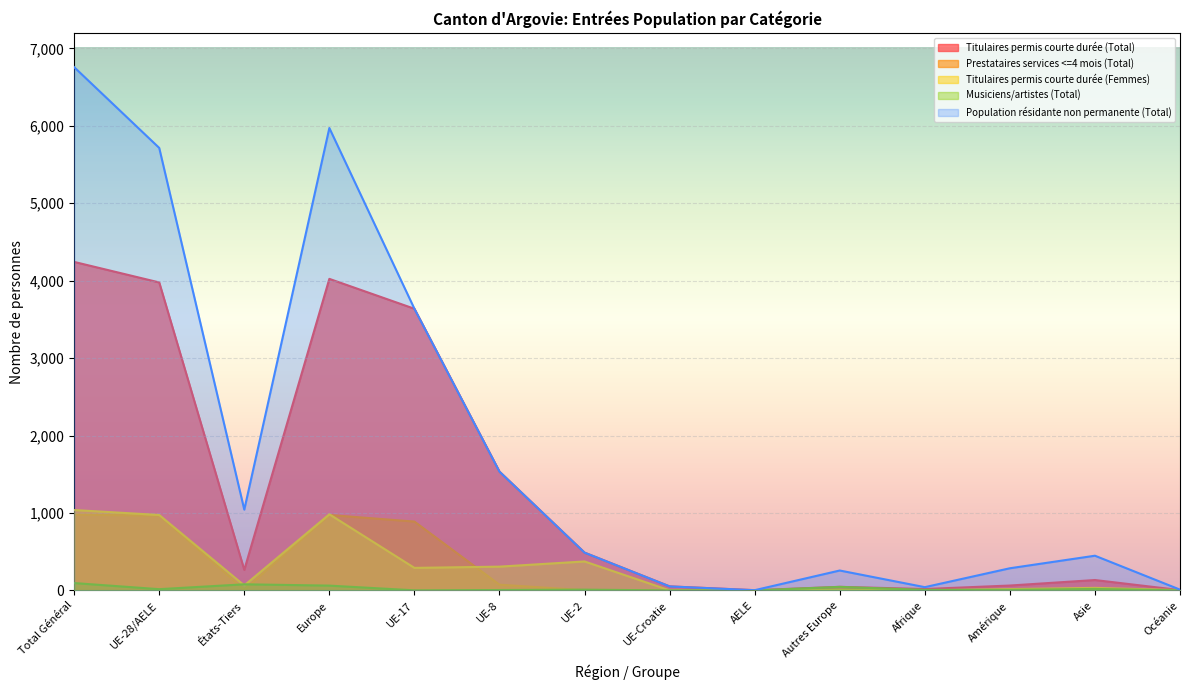

Which series has the largest range (max minus min)?

Population résidante non permanente (Total)